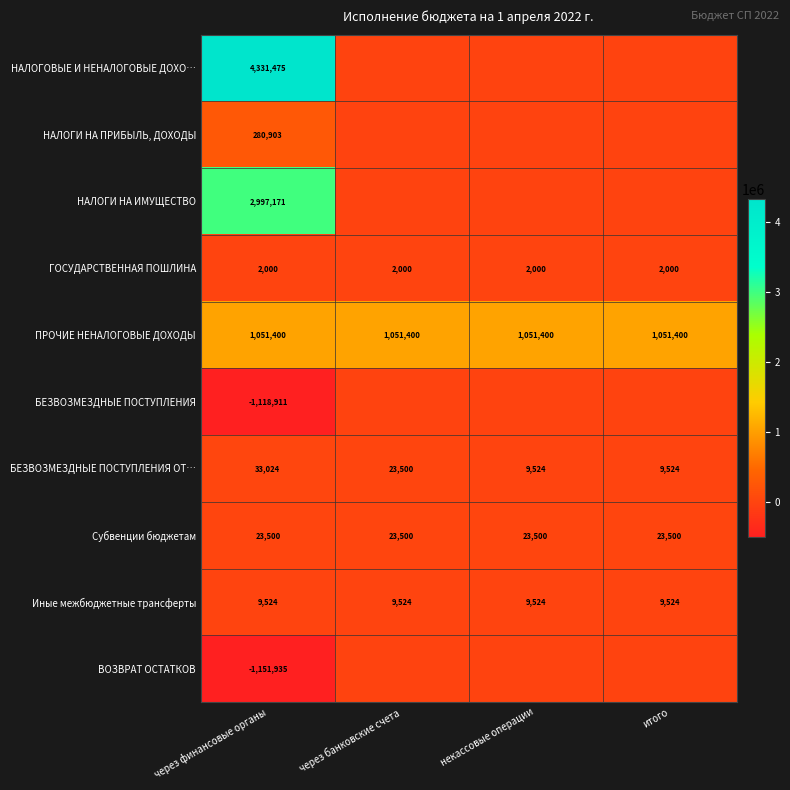

What is the greatest value displayed?

4331474.8